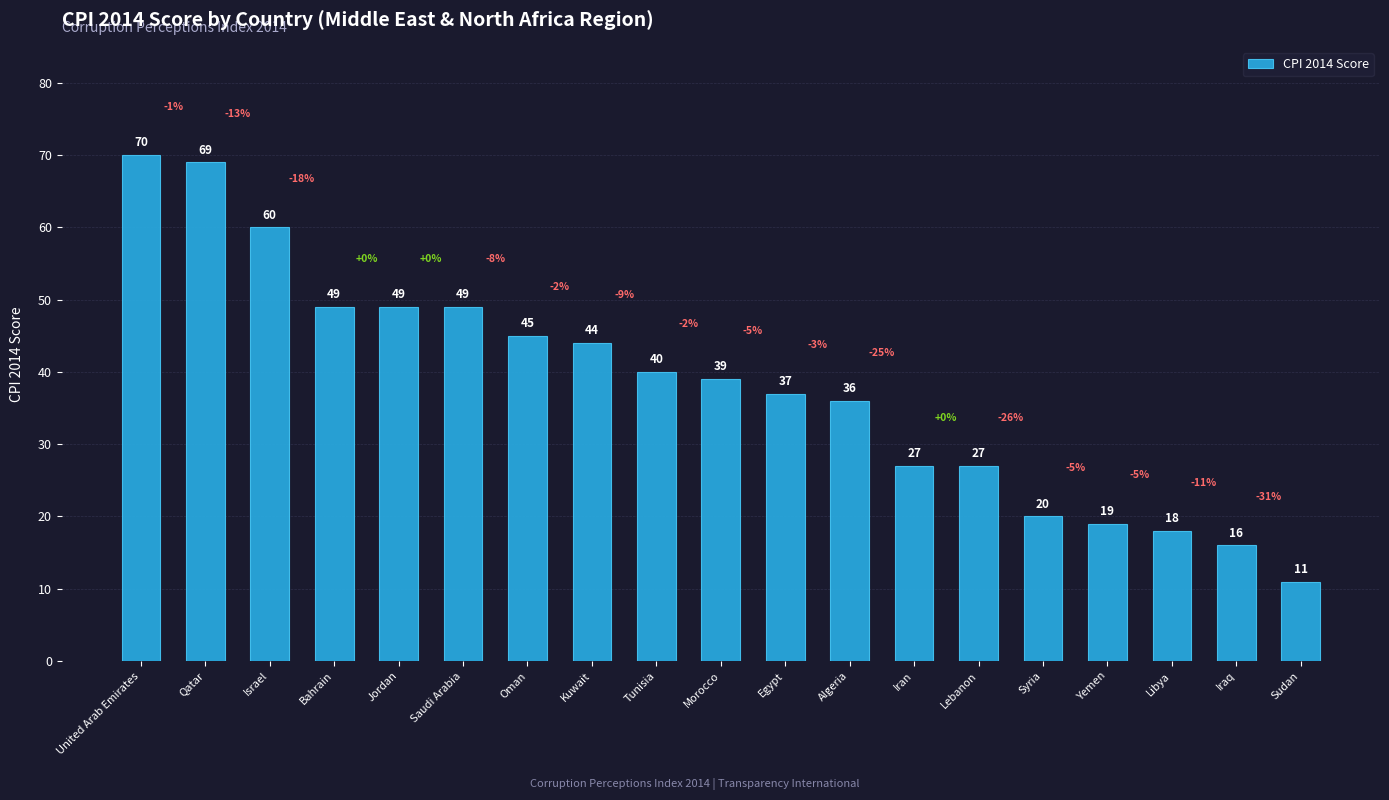

What is the average value?

38